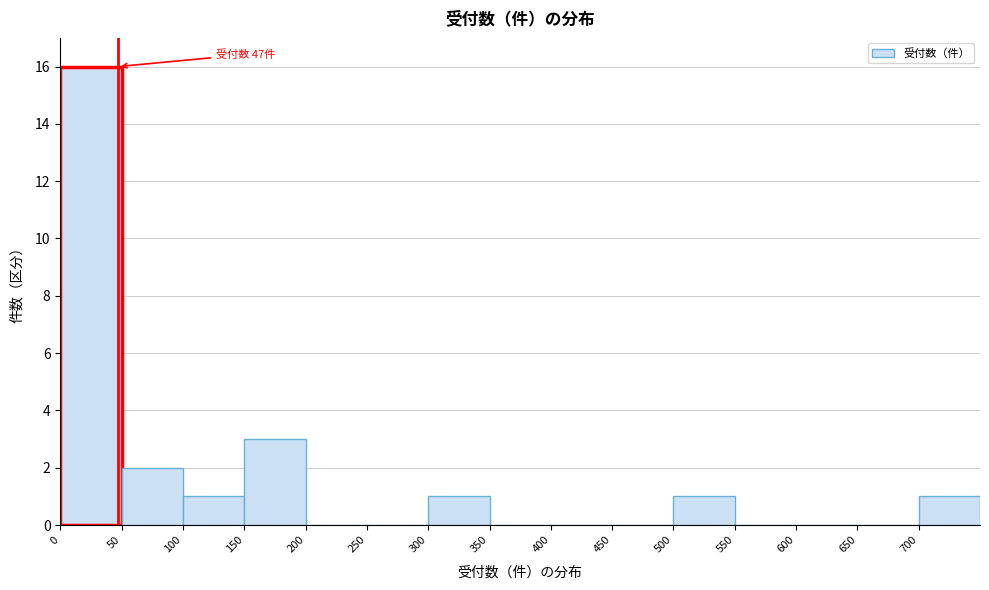

Which range on the x-axis has the tallest bar?

0 to 50